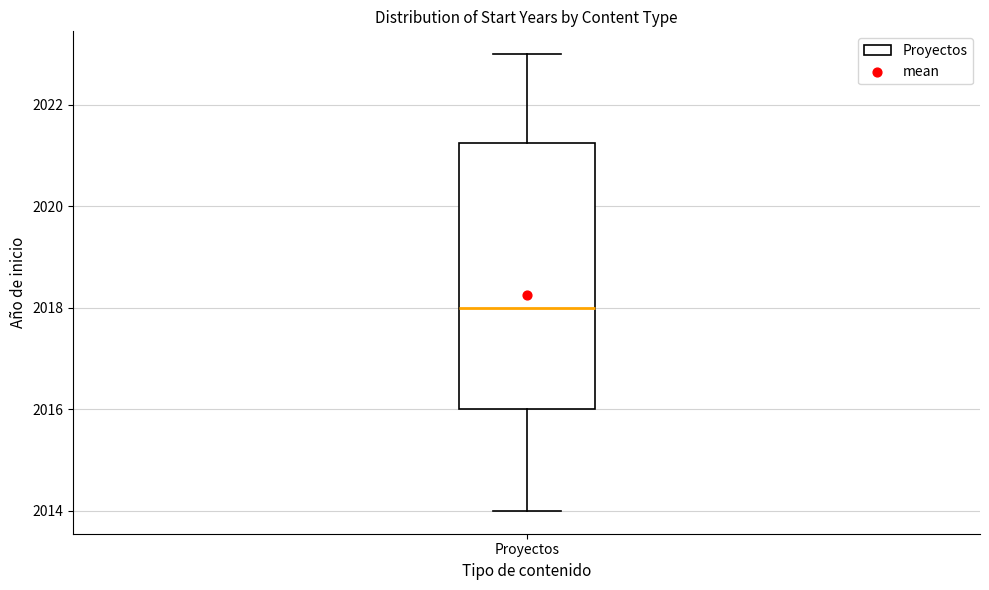

Transcribe this box plot: give where the median line is, the range the box spans, and where the two whiskers end, as read against the y-axis. The values are not printed on the chart, so give them approximately, as read against the axis.

median 2018.0, box 2016.0 to 2021.2, whiskers 2014.0 to 2023.0